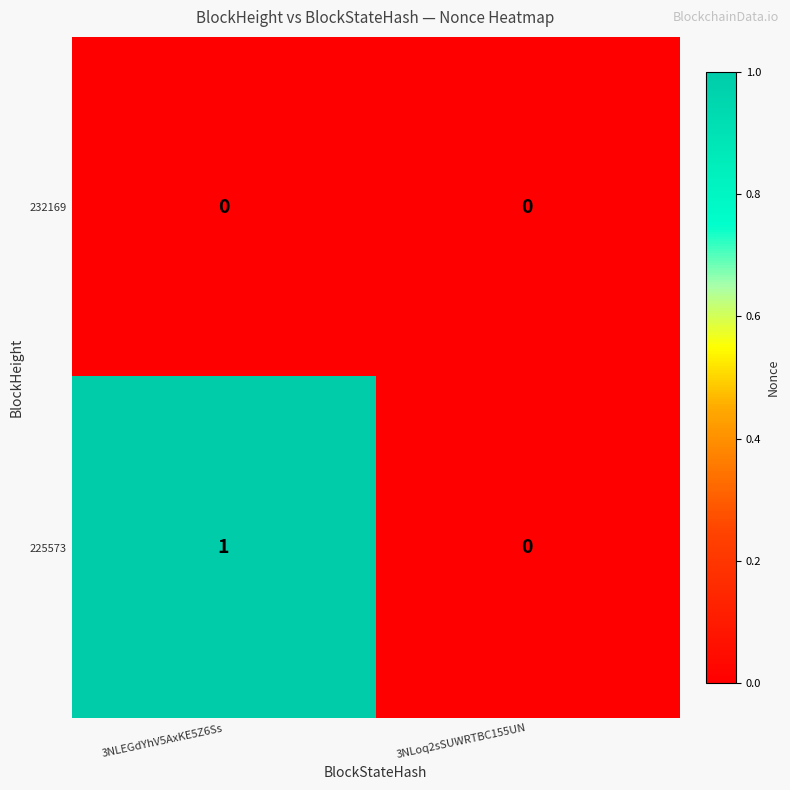

Rank the series by their maximum value, from lowest to highest.

232169, 225573